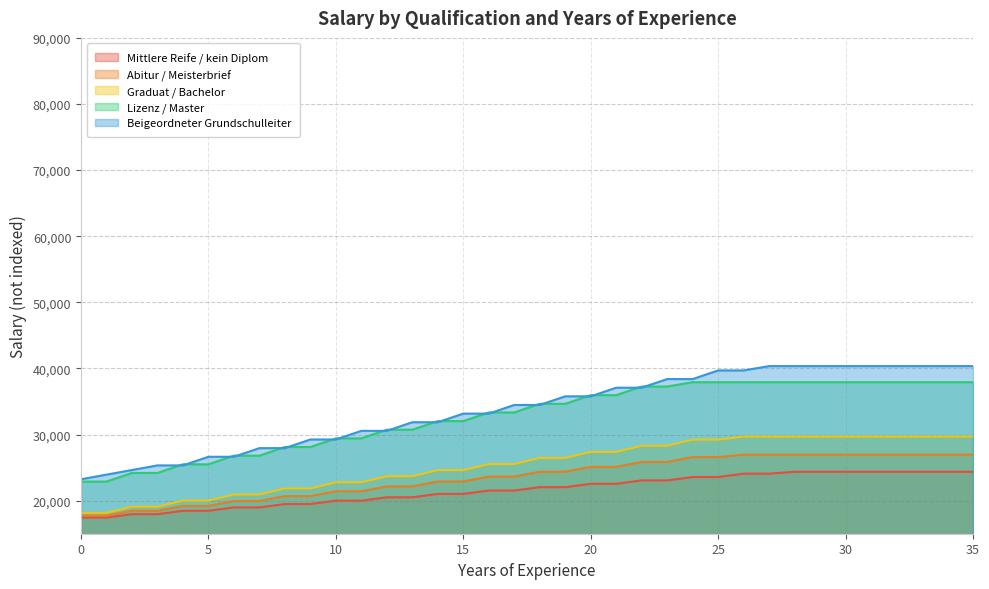

At which category is the sum across all series the highest?

28